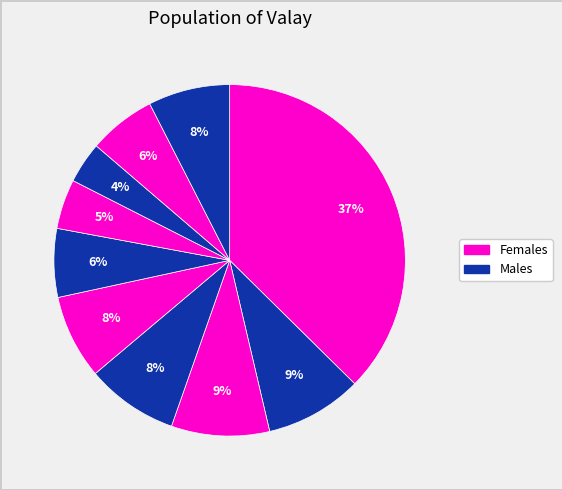

How many segments does this pie chart have?

10